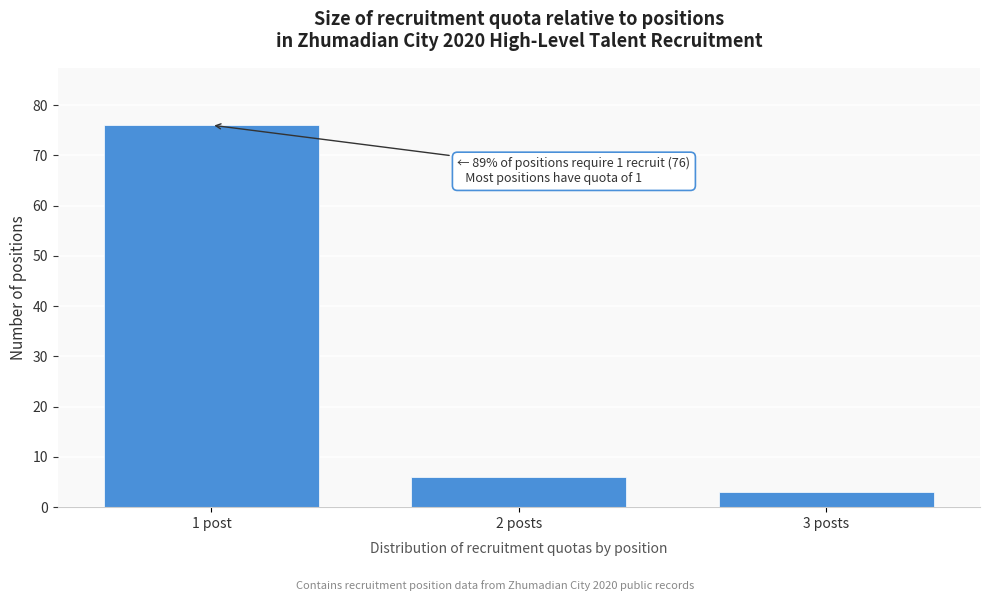

Reading right to left, transcribe all the data shown in this chart.

3	6	76